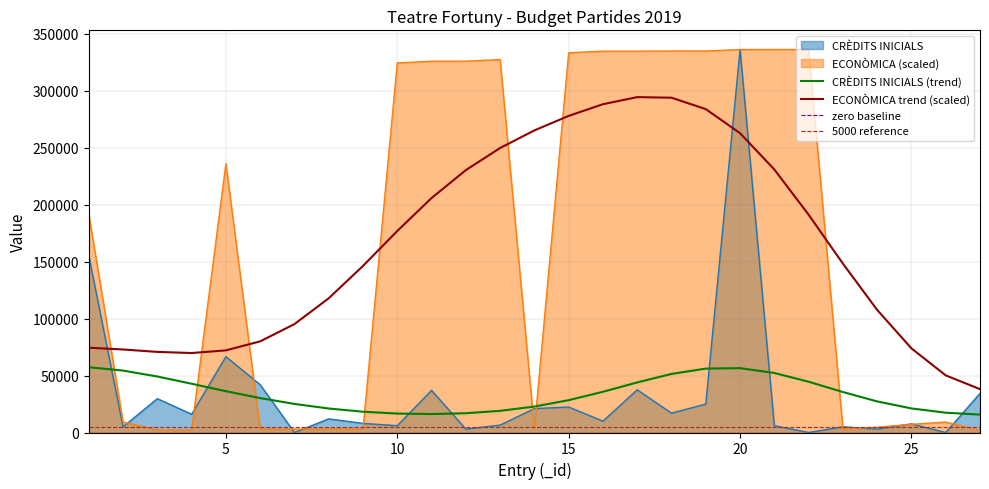

Reading left to right, list all the values displayed in this chart.

CRÈDITS INICIALS: 1=155287.5	2=5000.0	3=29725.0	4=16046.4	5=66625.0	6=42000.0	7=0.0	8=12000.0	9=8000.0	10=6000.0	11=37000.0	12=3000.0	13=6500.0	14=21000.0	15=22355.0	16=10000.0	17=37500.0	18=17000.0	19=25000.0	20=336383.6	21=6000.0	22=0.0	23=5000.0	24=3000.0	25=7600.0	26=0.0	27=34337.5
ECONÒMICA: 1=191806.1	2=9221.4	3=2213.1	4=2227.9	5=236069.0	6=2980.4	7=3039.4	8=3127.9	9=3142.7	10=324594.9	11=326070.4	12=326085.1	13=327545.8	14=3305.0	15=333477.0	16=334908.2	17=334923.0	18=335026.2	19=335055.7	20=336339.4	21=336368.9	22=336383.6	23=3437.8	24=4573.8	25=7214.9	26=9191.9	27=1932.8